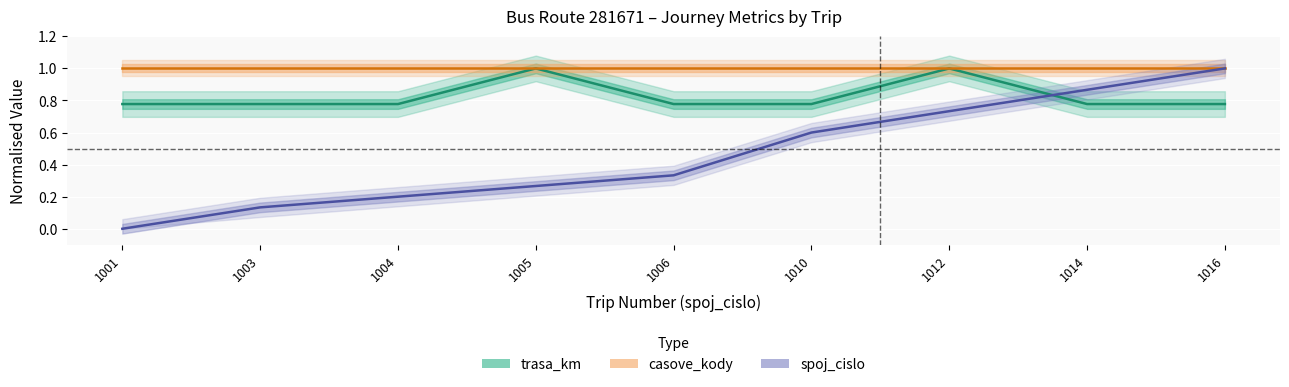

Between 1005 and 1014, which is larger?

1005